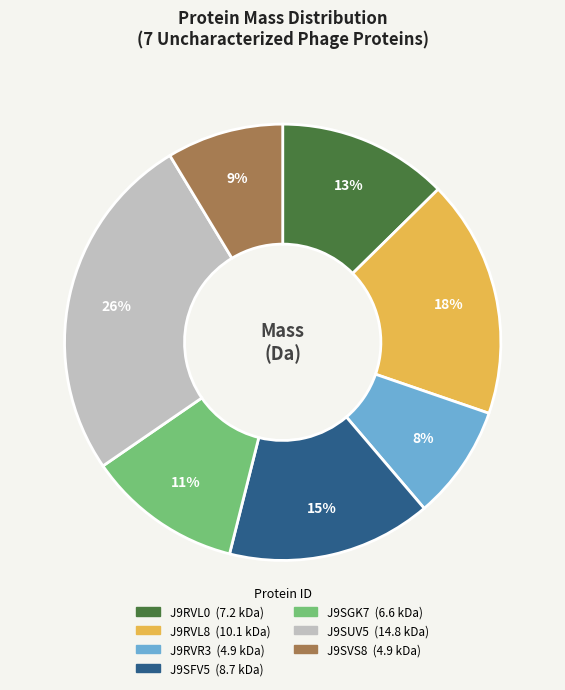

To the nearest percent, what percentage of the pie is J9RVR3?

8%